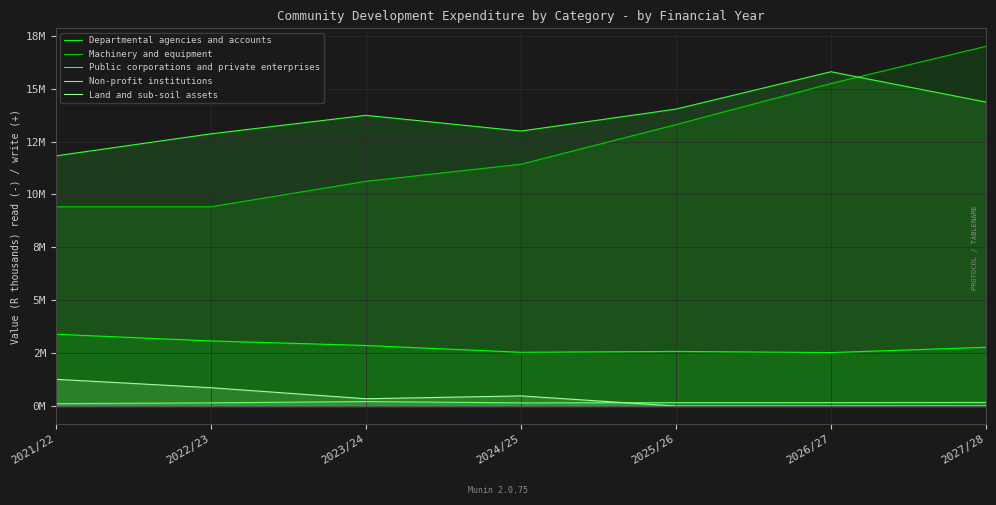

True or false: Departmental agencies and accounts and Non-profit institutions intersect in this chart.

False